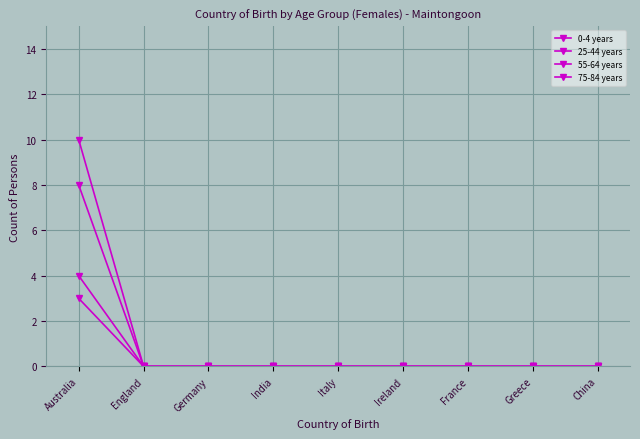

What position from the right is Italy?

5